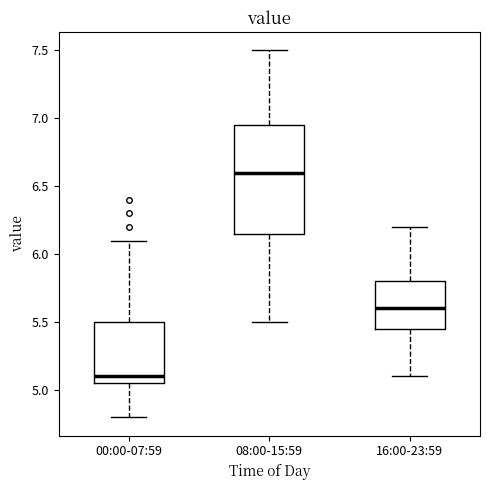

Reading left to right, transcribe this box plot: for each box, give where its median line is, the range the box spans, and where its two whiskers end, as read against the y-axis. The values are not printed on the chart, so give them approximately, as read against the axis.

00:00-07:59: median 5.10, box 5.05 to 5.50, whiskers 4.80 to 6.10
08:00-15:59: median 6.60, box 6.15 to 6.95, whiskers 5.50 to 7.50
16:00-23:59: median 5.60, box 5.45 to 5.80, whiskers 5.10 to 6.20